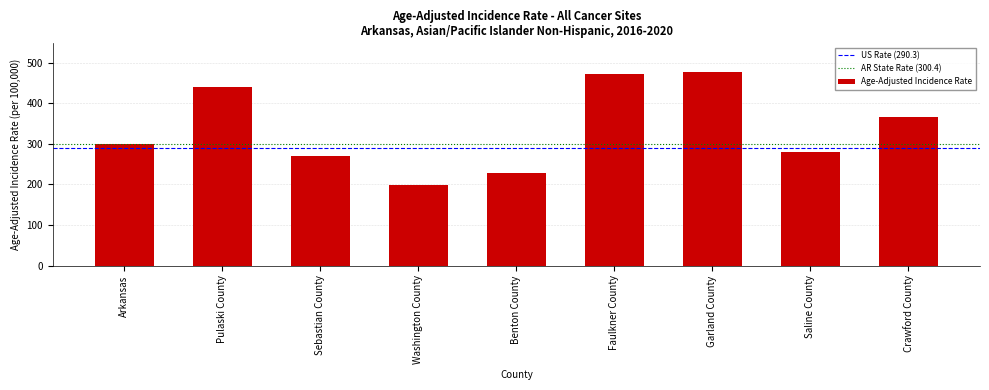

Reading left to right, list all the values displayed in this chart.

Arkansas=300.4	Pulaski County=441.5	Sebastian County=271.1	Washington County=197.6	Benton County=229.1	Faulkner County=471.3	Garland County=476.5	Saline County=279.5	Crawford County=365.2